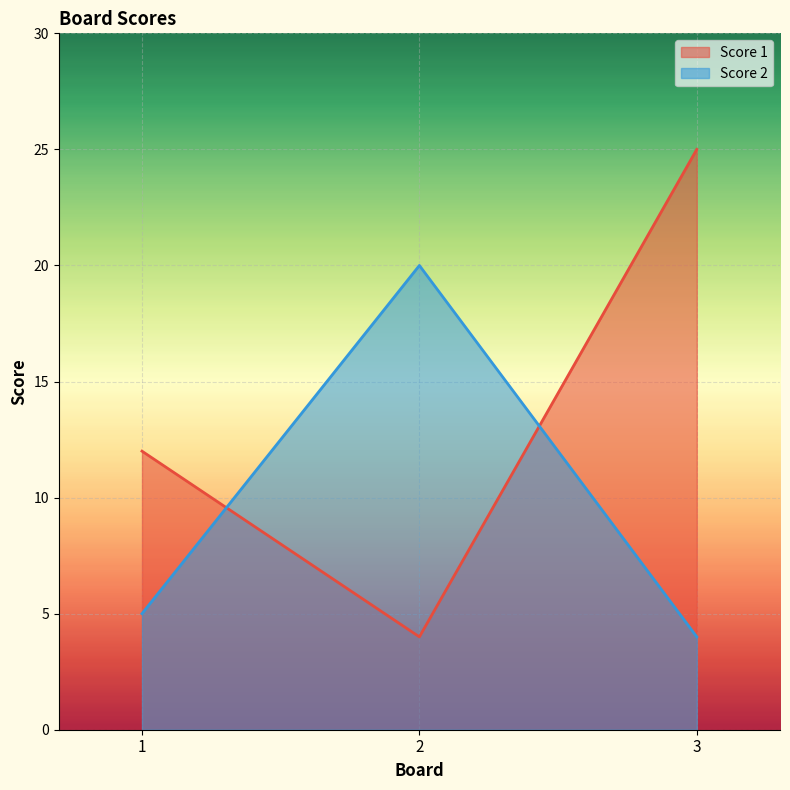

What is the sum of all Score 2 values?

29